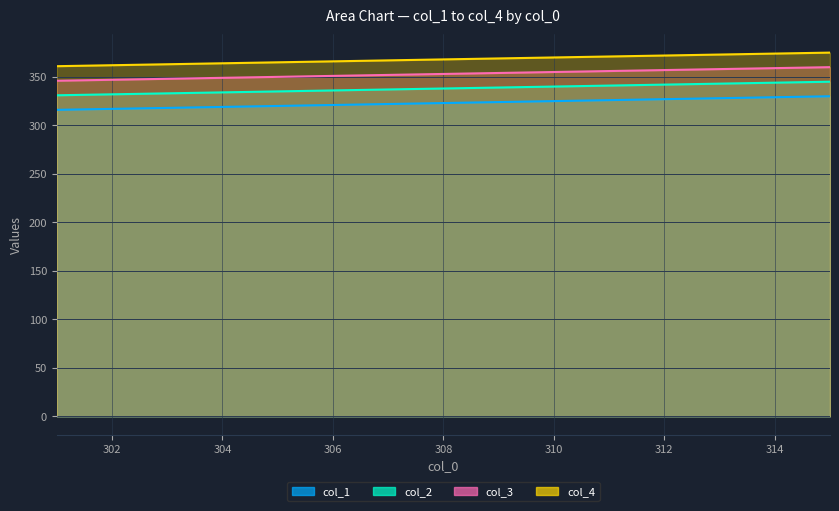

What is the average value of the col_4 series?

368